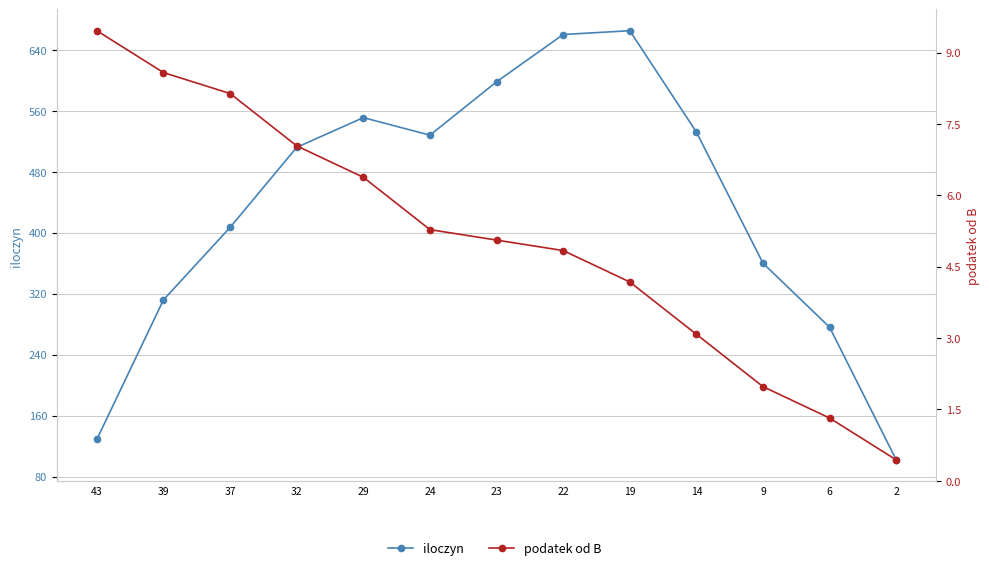

What is the maximum value shown in the chart?

665.0